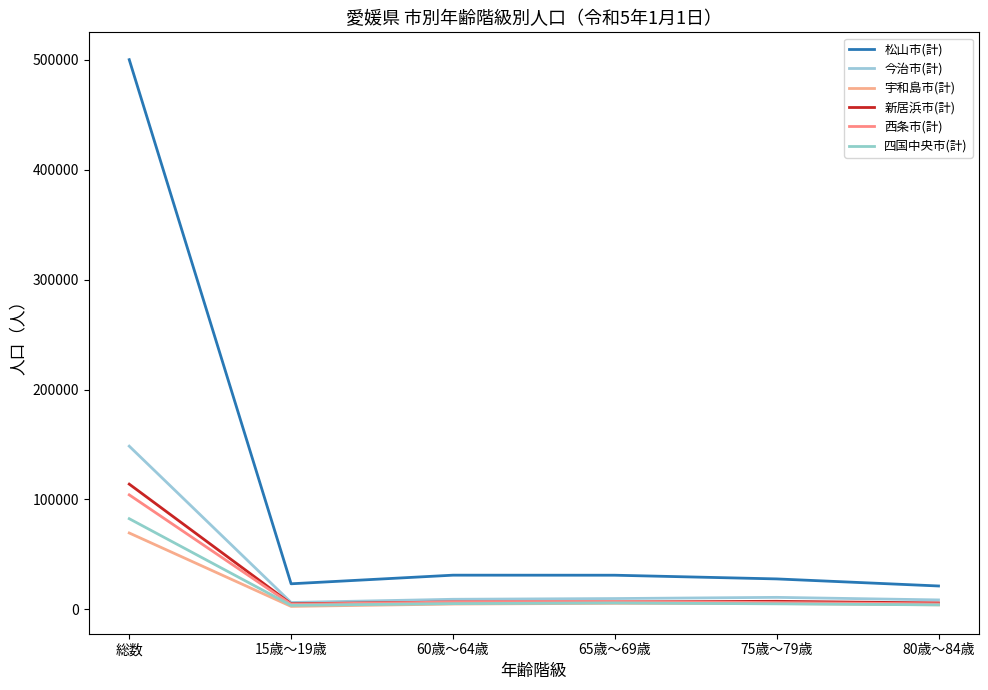

What position from the left is 80歳～84歳?

6